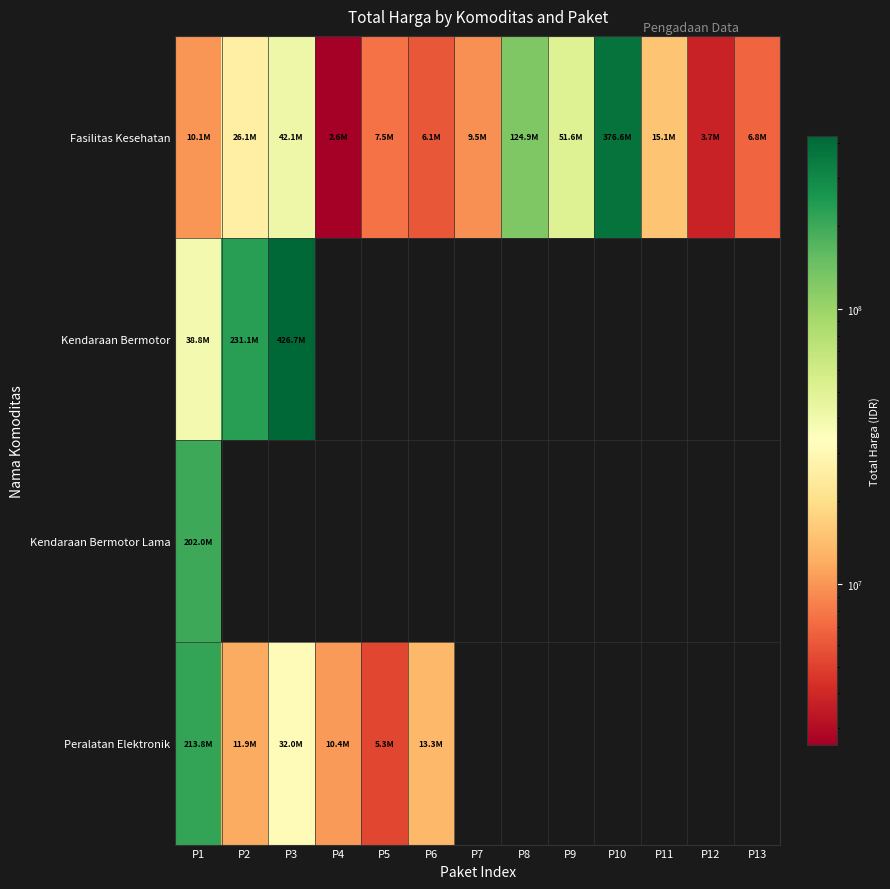

How many data points does each series have?

13